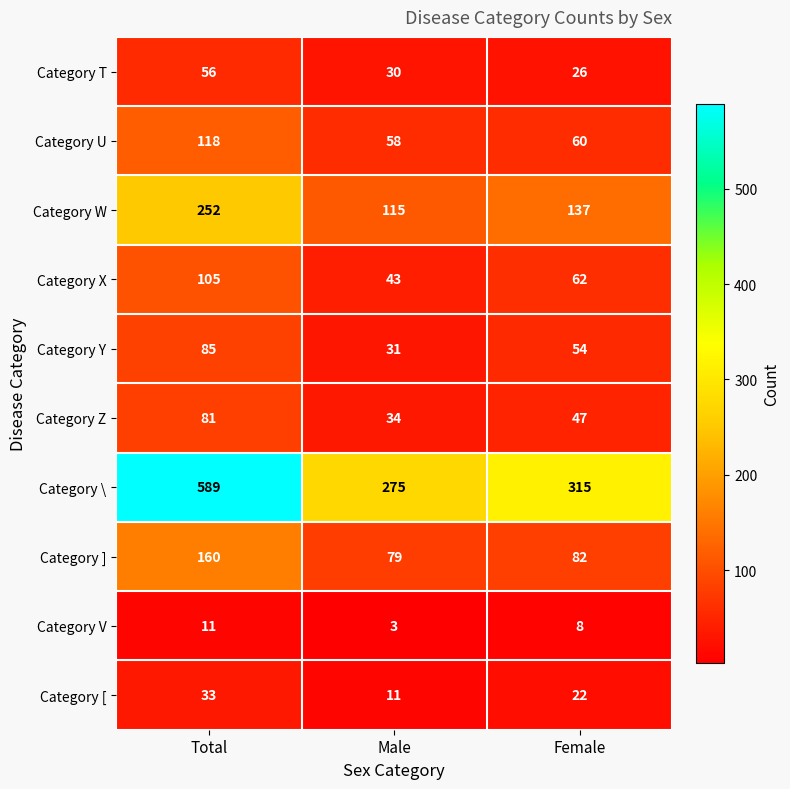

Reading right to left, what are all the values shown in this chart?

Category T: 26	30	56
Category U: 60	58	118
Category W: 137	115	252
Category X: 62	43	105
Category Y: 54	31	85
Category Z: 47	34	81
Category \: 315	275	589
Category ]: 82	79	160
Category V: 8	3	11
Category [: 22	11	33